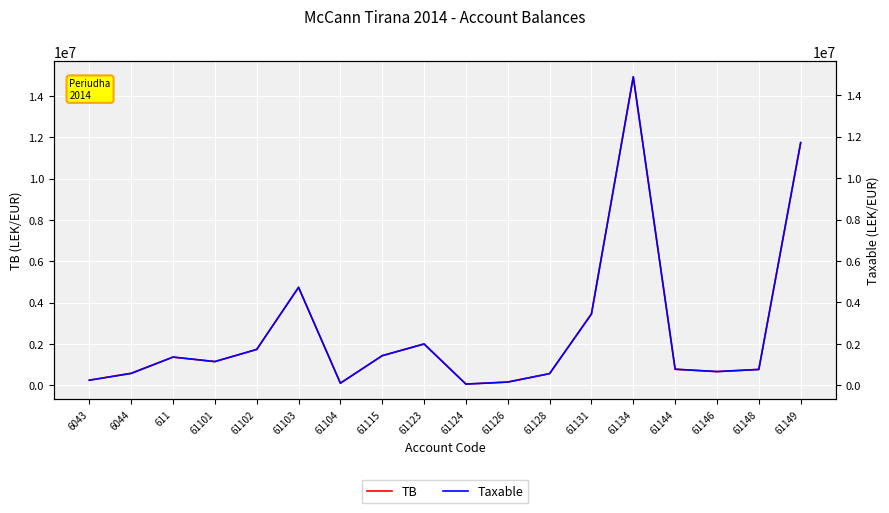

List the series in order of their peak value, highest first.

TB, Taxable